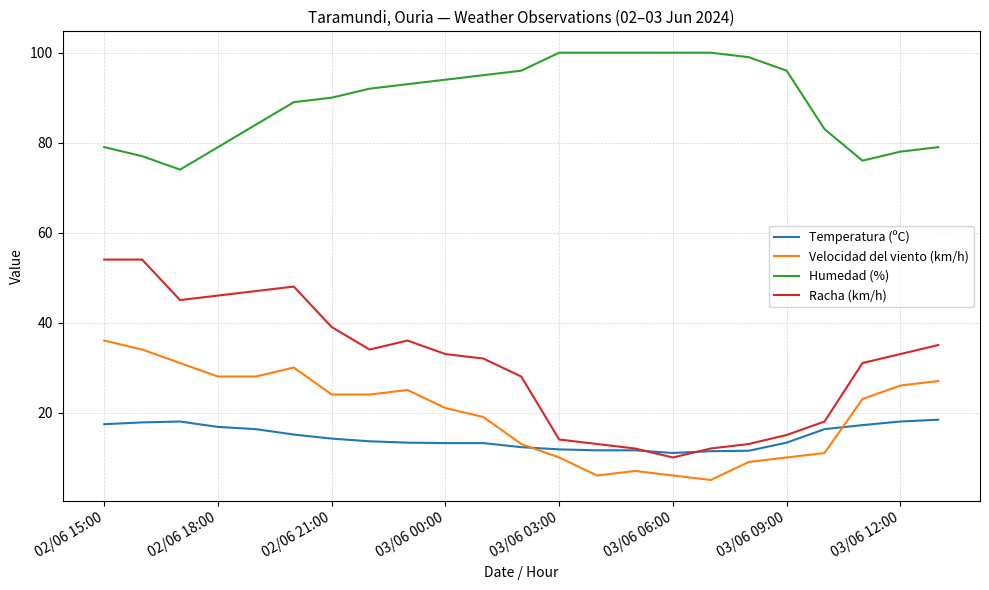

How many values in the Racha (km/h) series are below 33?

11